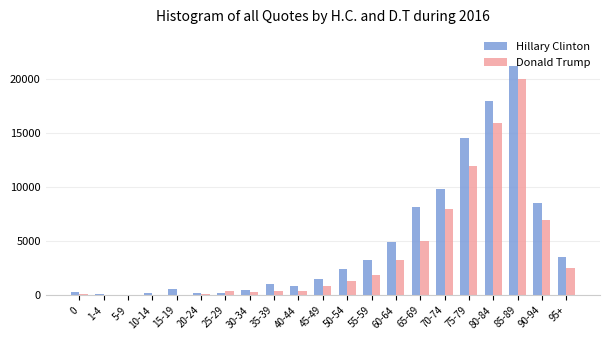

The value of Donald Trump at 85-89 is 20000. True or false?

True